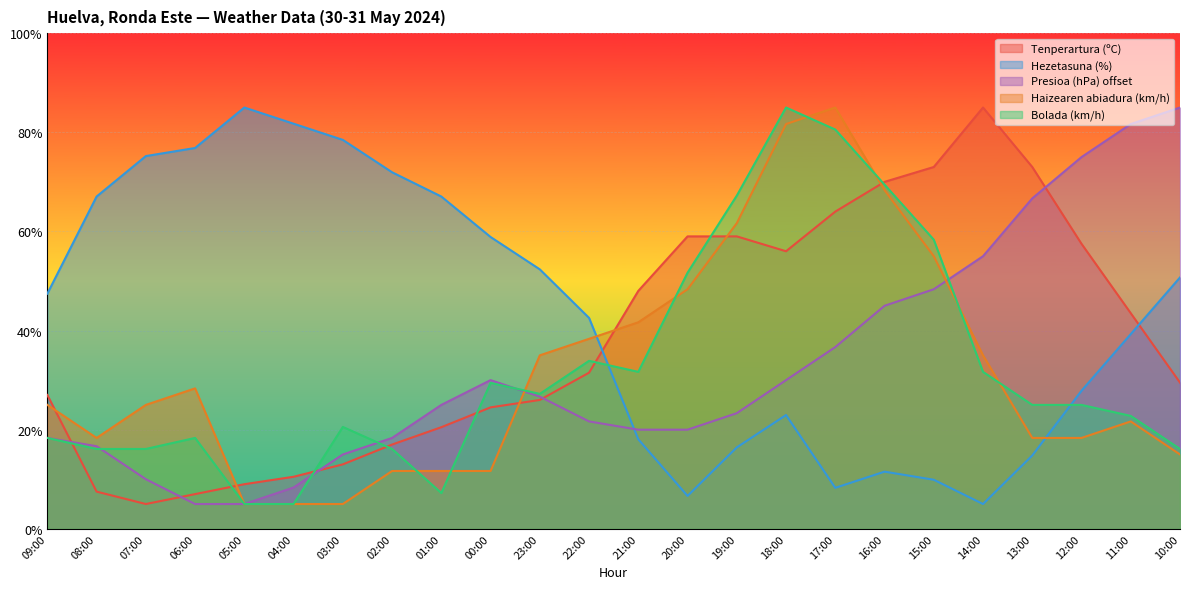

Reading left to right, extract all data points from this chart.

Tenperartura (ºC): 27.0	7.5	5.0	7.0	9.0	10.5	13.0	17.0	20.5	24.5	26.0	31.5	48.0	59.0	59.0	56.0	64.0	70.0	73.0	85.0	73.0	57.5	43.5	29.5
Hezetasuna (%): 47.4	67.0	75.2	76.8	85.0	81.7	78.5	71.9	67.0	58.9	52.3	42.6	18.1	6.6	16.4	23.0	8.3	11.5	9.9	5.0	14.8	27.9	39.3	50.7
Presioa (hPa) offset: 18.3	16.7	10.0	5.0	5.0	8.3	15.0	18.3	25.0	30.0	26.7	21.7	20.0	20.0	23.3	30.0	36.7	45.0	48.3	55.0	66.7	75.0	81.7	85.0
Haizearen abiadura (km/h): 25.0	18.3	25.0	28.3	5.0	5.0	5.0	11.7	11.7	11.7	35.0	38.3	41.7	48.3	61.7	81.7	85.0	68.3	55.0	35.0	18.3	18.3	21.7	15.0
Bolada (km/h): 18.3	16.1	16.1	18.3	5.0	5.0	20.6	16.1	7.2	29.4	27.2	33.9	31.7	51.7	67.2	85.0	80.6	69.4	58.3	31.7	25.0	25.0	22.8	16.1